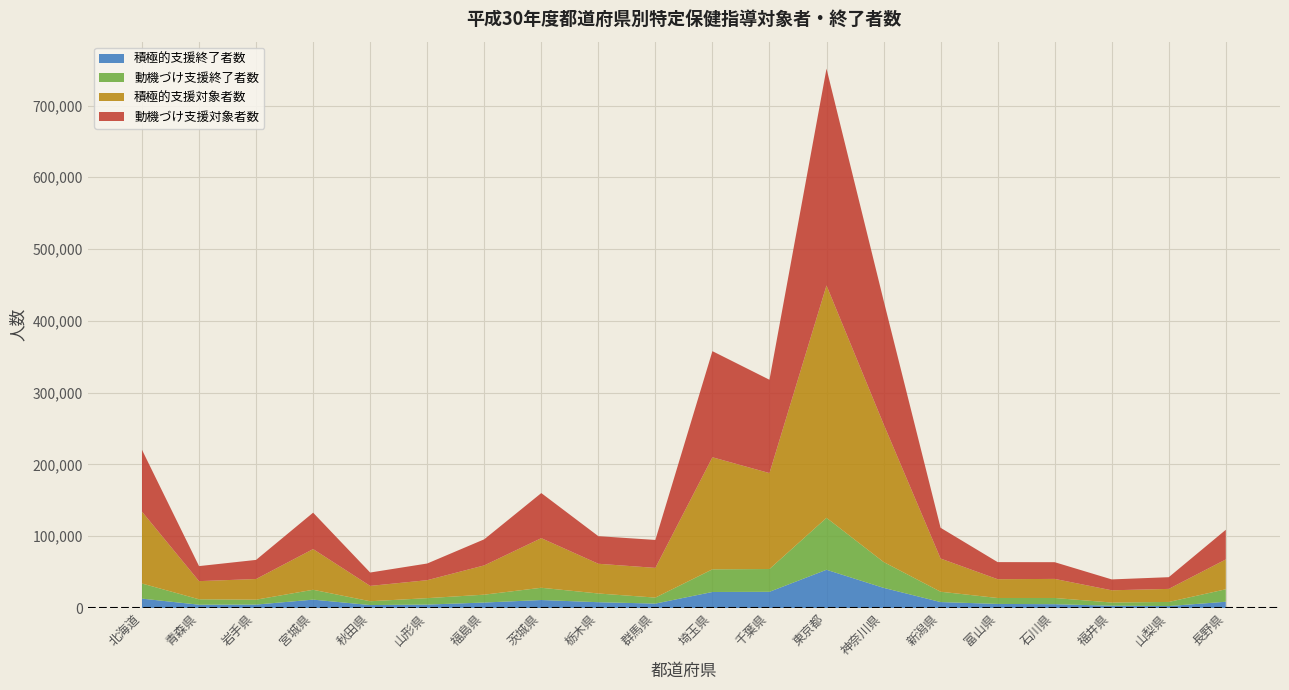

Reading left to right, transcribe all the data shown in this chart.

積極的支援終了者数: 13102	4650	4814	11699	4155	4824	7674	11166	8119	6199	22357	22620	53305	28127	8328	5723	5347	3237	2765	8761
動機づけ支援終了者数: 21051	7540	6829	13735	5309	8949	10940	17070	12136	8353	31561	31733	72354	36056	14381	8279	8659	4418	5712	17372
積極的支援対象者数: 100104	25285	28779	56690	21367	25028	40777	69090	41418	41391	156094	133608	323659	192138	46241	26153	26564	17068	18184	41576
動機づけ支援対象者数: 86121	20929	26616	50711	18627	23217	36345	62809	38448	38906	147795	130021	302036	172386	42830	23817	23292	15151	16307	41288